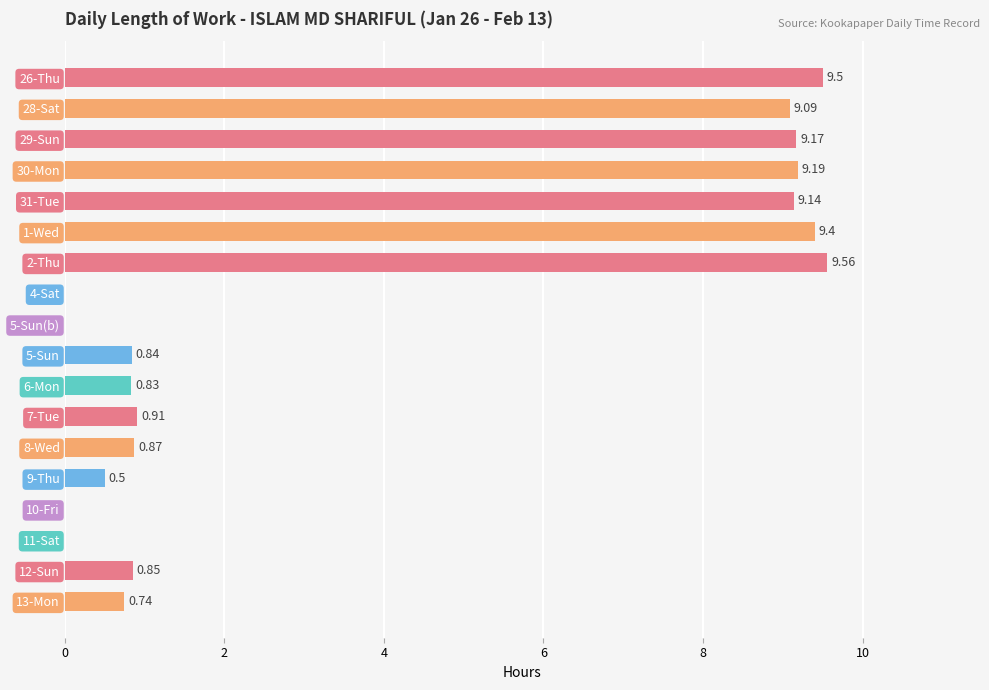

What is the sum of all values?

70.6